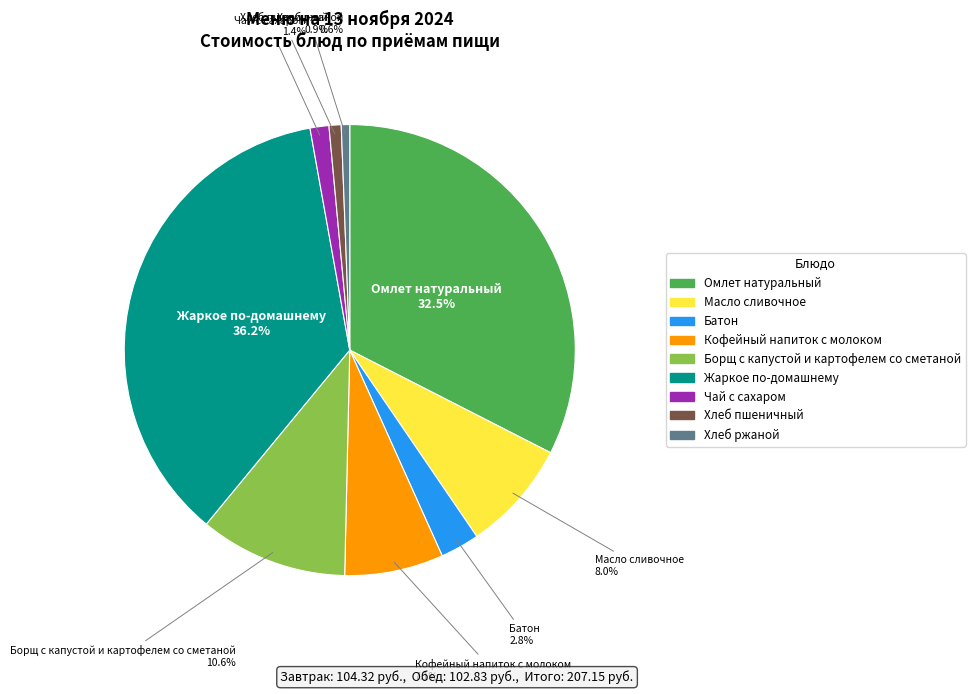

Is there a majority slice in this chart?

No